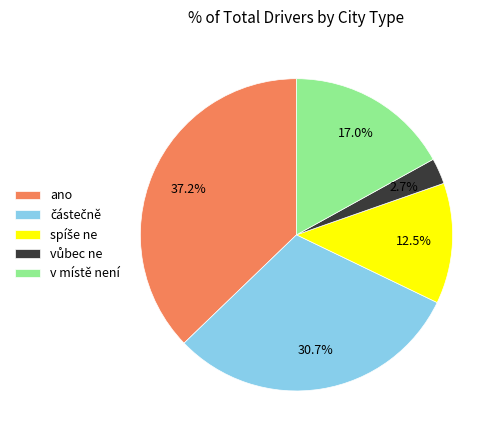

Is there any slice that represents more than half of the pie?

No